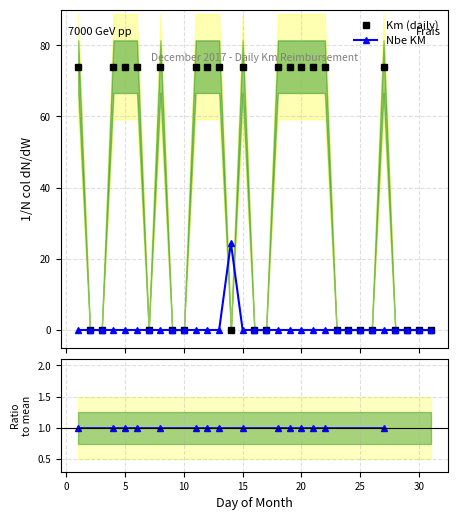

Does the chart display data point markers on the line(s)?

Yes